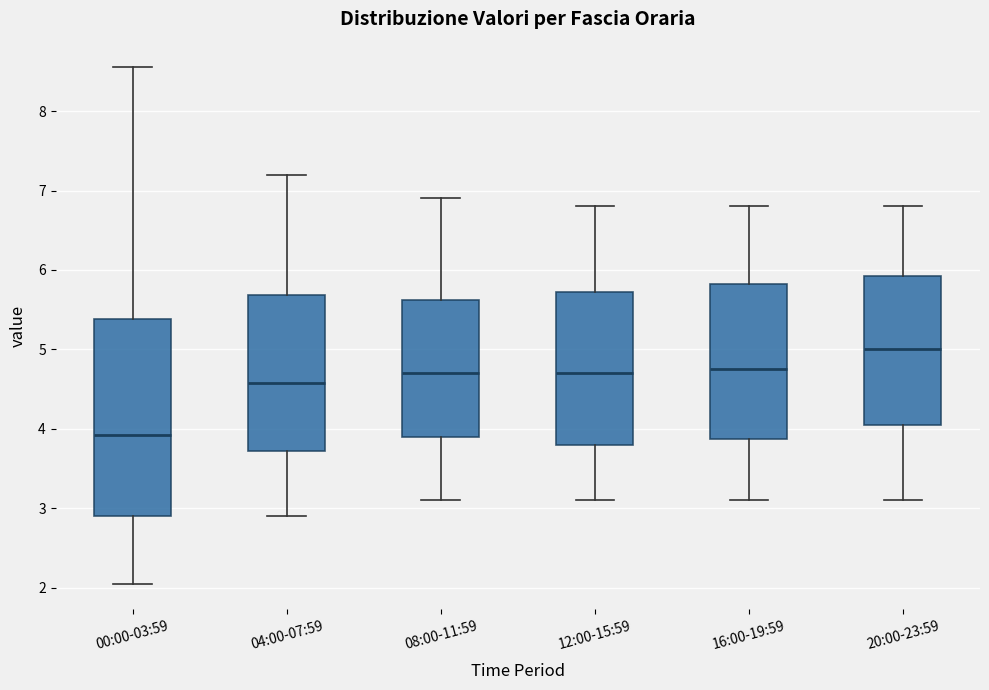

Where does the upper whisker of the box for 08:00-11:59 end on the y-axis? The values are not printed on the chart, so give them approximately, as read against the axis.

6.9